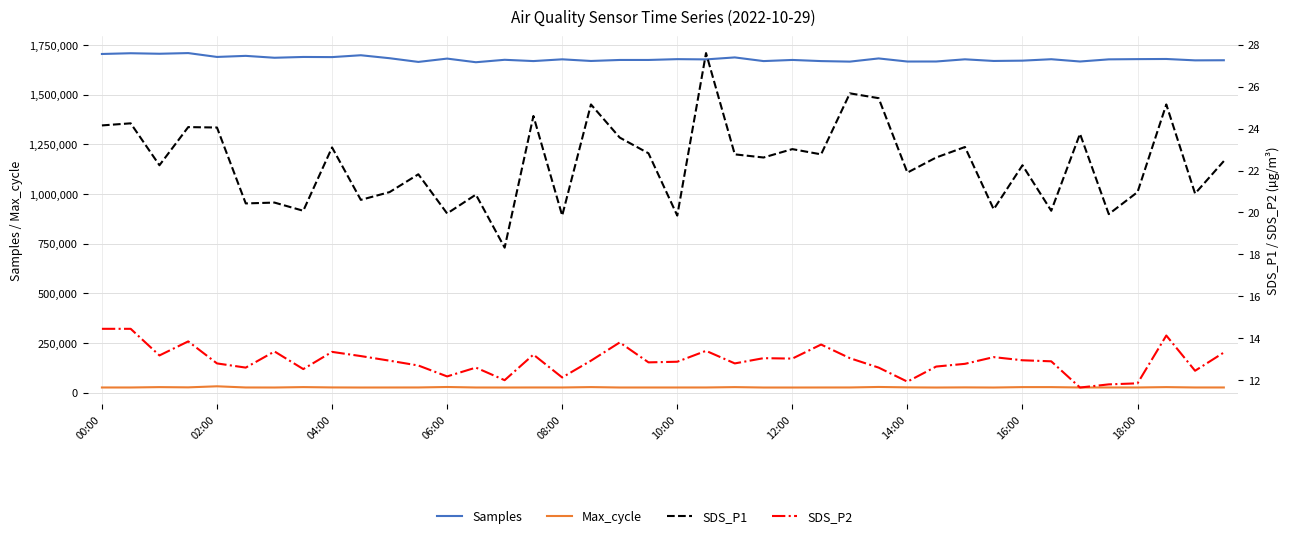

What are all the series names shown in the legend?

Samples, Max_cycle, SDS_P1, SDS_P2